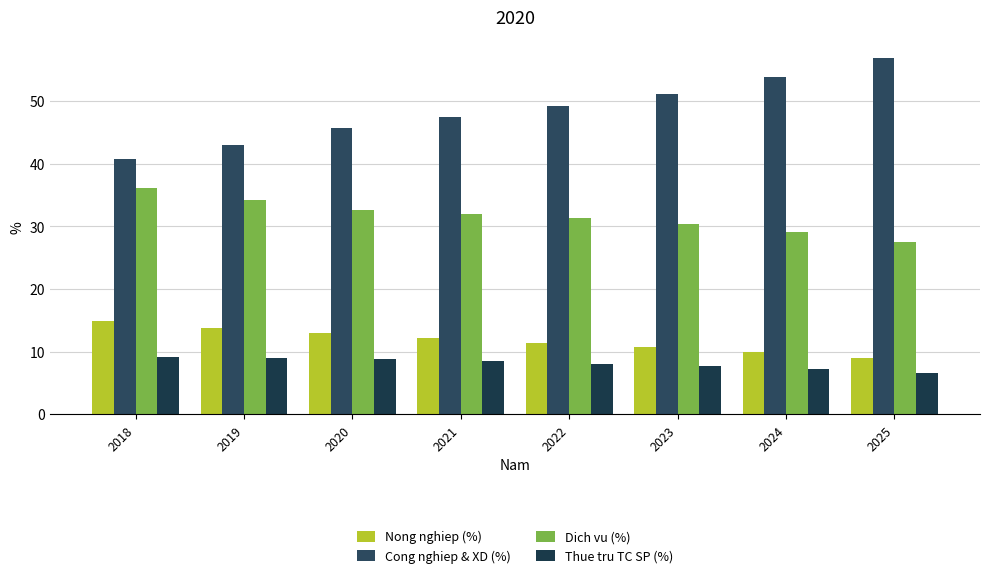

What are all the series names shown in the legend?

Nong nghiep (%), Cong nghiep & XD (%), Dich vu (%), Thue tru TC SP (%)